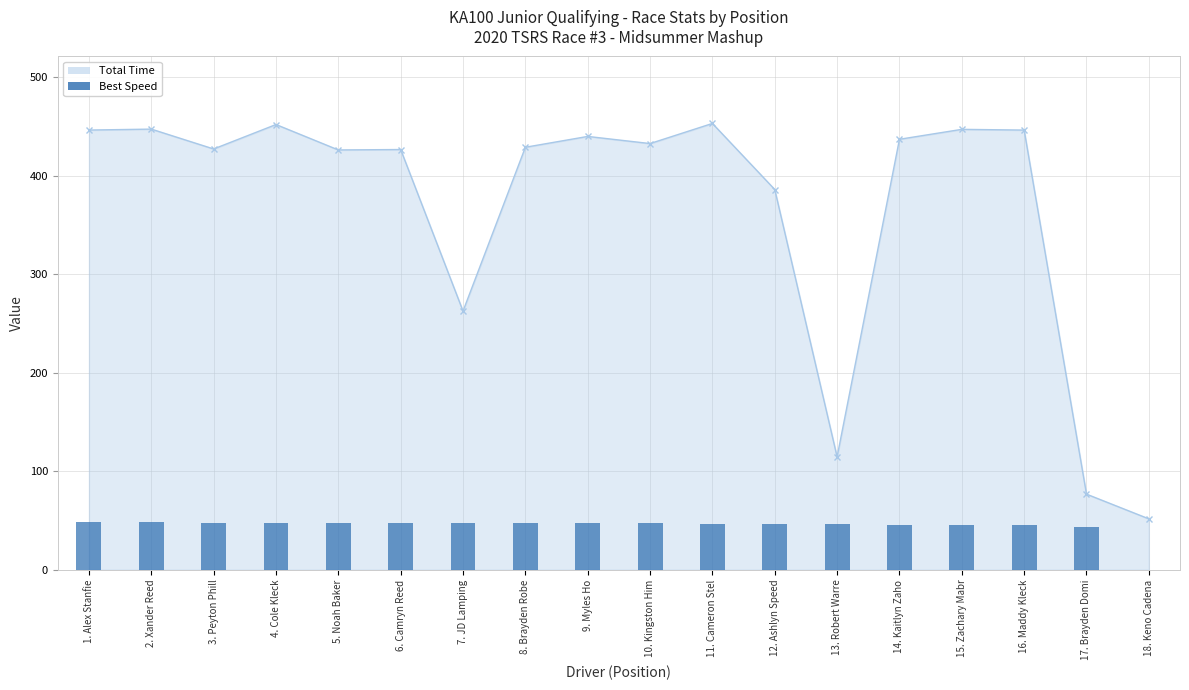

Are the bars grouped side by side (vs. stacked)?

No